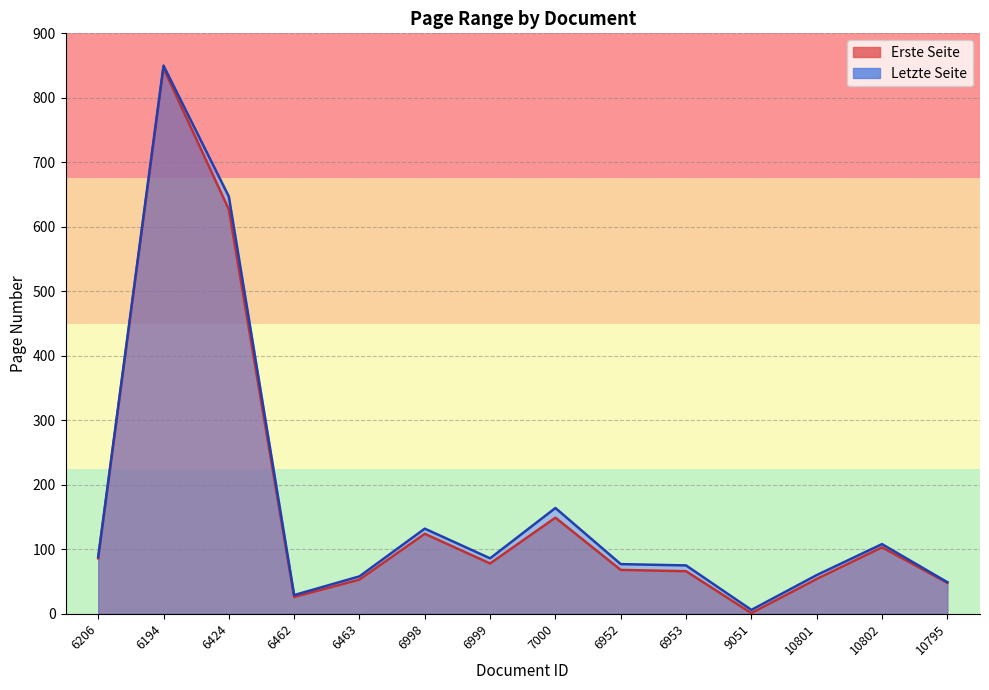

In Erste Seite, how many points are higher than both neighbors (excluding endpoints)?

4